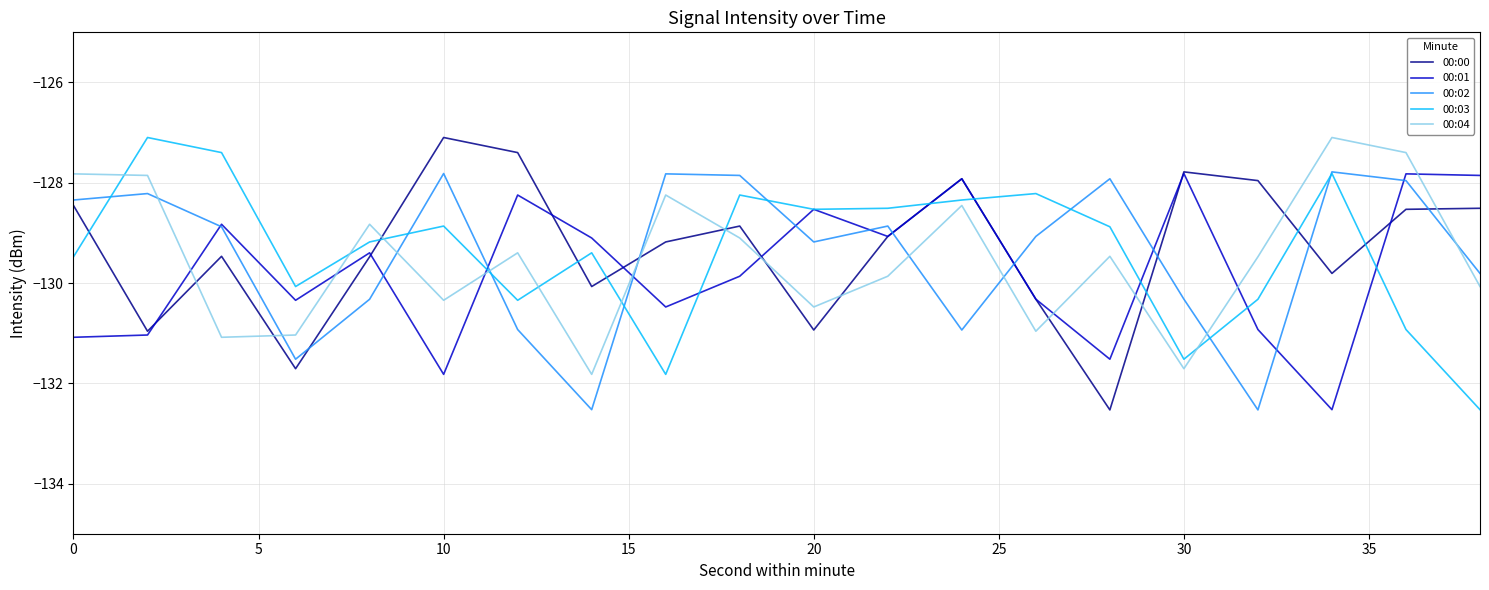

True or false: 00:04 has more than 1 interior local peaks.

True